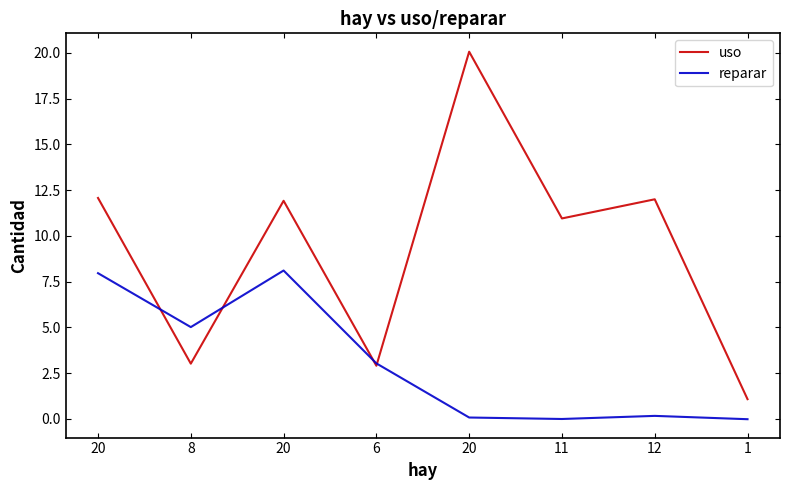

What is the difference between the maximum and minimum values in the uso series?

19.0